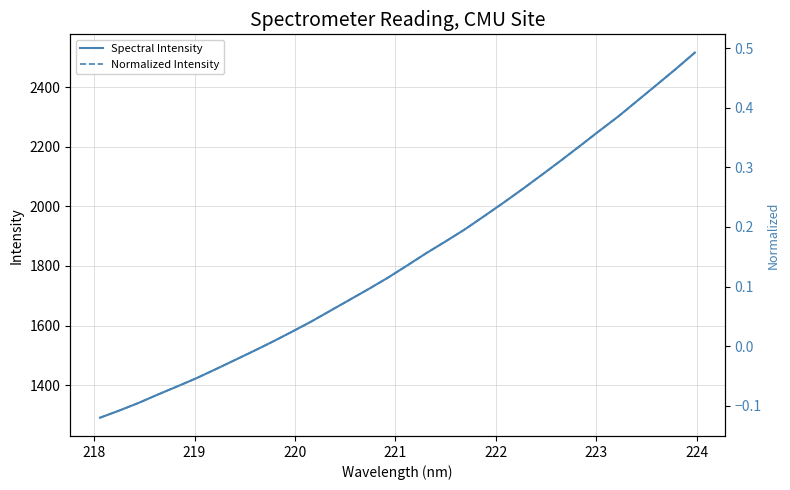

What is the maximum value for Spectral Intensity?

2515.7